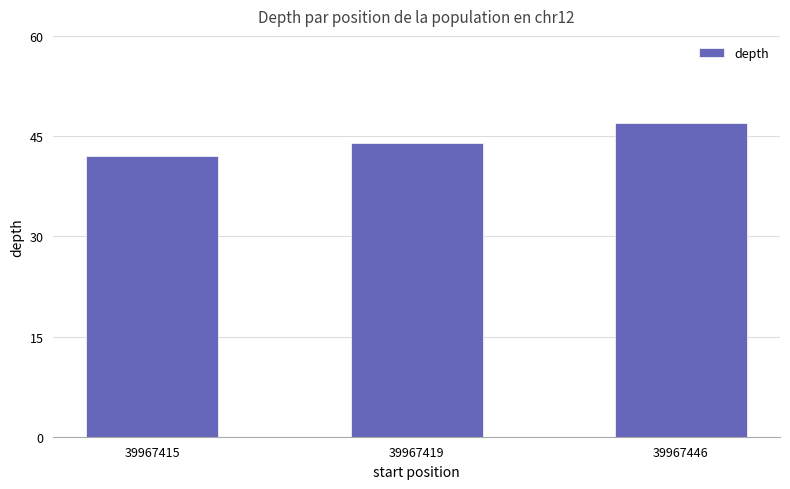

Reading left to right, list all the values displayed in this chart.

42	44	47